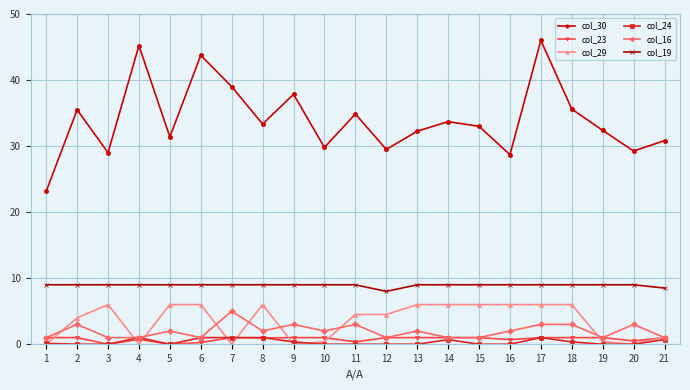

True or false: col_19 has a value of 13.8 at 5.

False